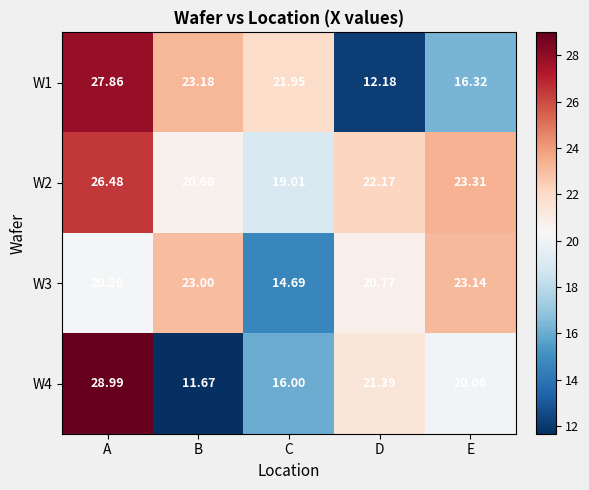

At which label is W2 closest to 22?

D